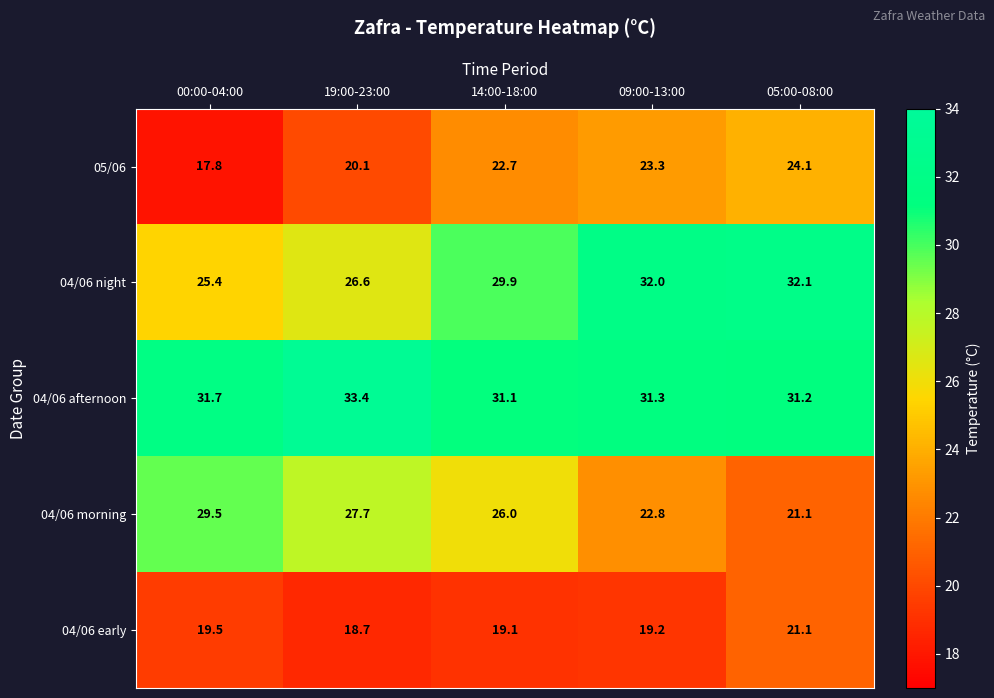

True or false: 04/06 afternoon has a value of 33.4 at 19:00-23:00.

True